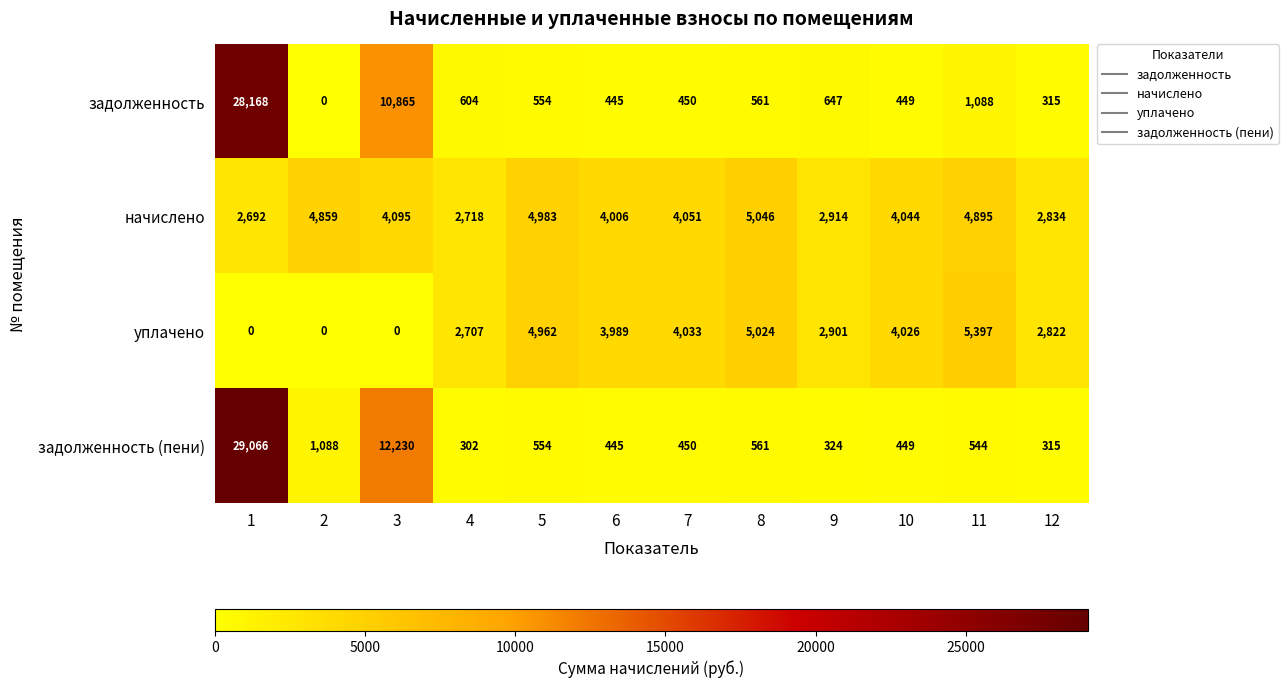

Which series has the largest range (max minus min)?

задолженность (пени)